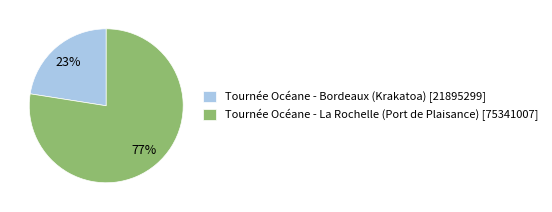

How many slices are in this pie chart?

2